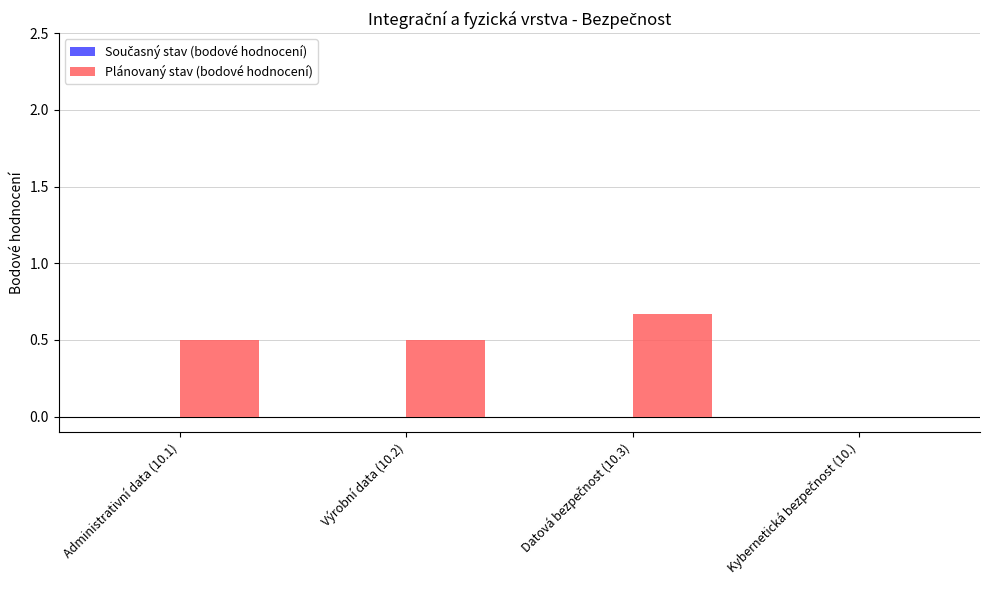

How many categories are shown in the chart?

4